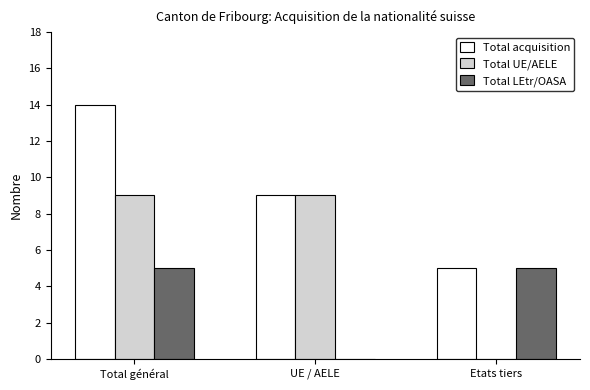

Which series changed the most between UE / AELE and Etats tiers?

Total UE/AELE